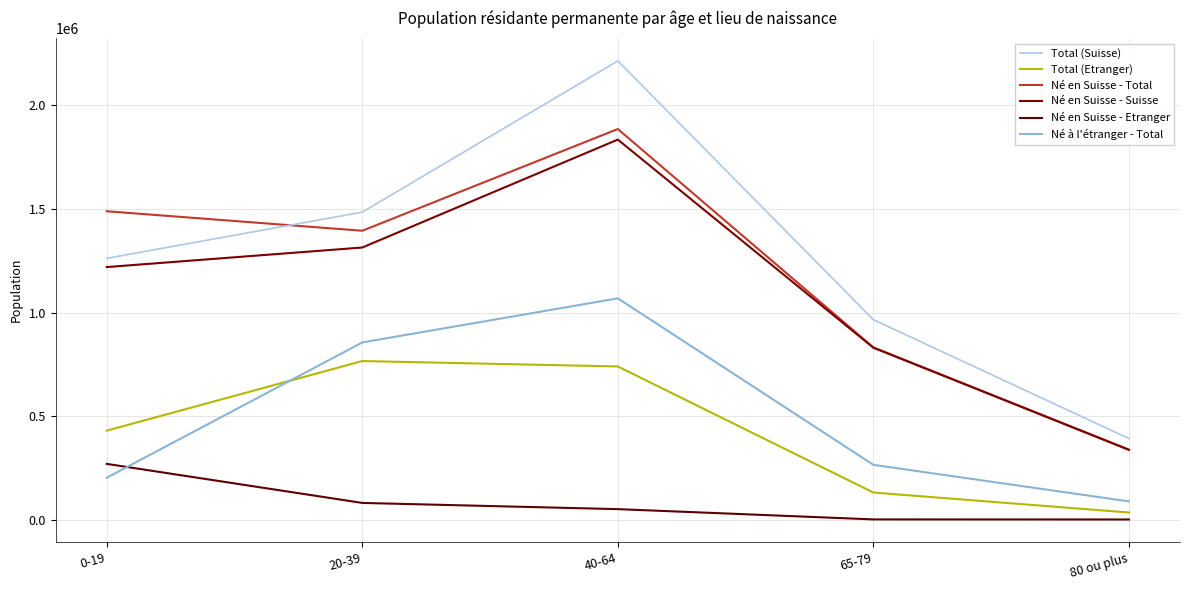

What is the label of the 1st point from the right?

80 ou plus